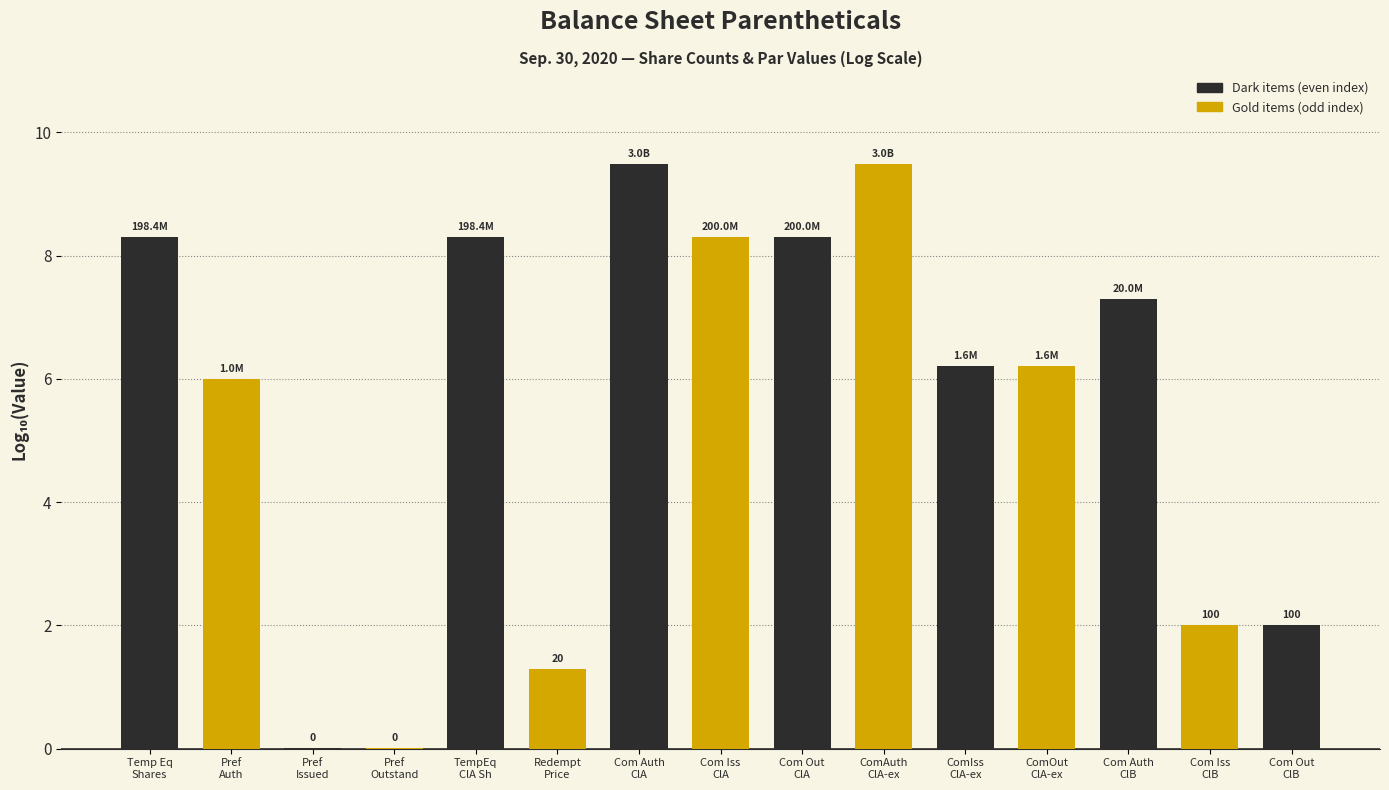

What is the sum of all values?

83.2